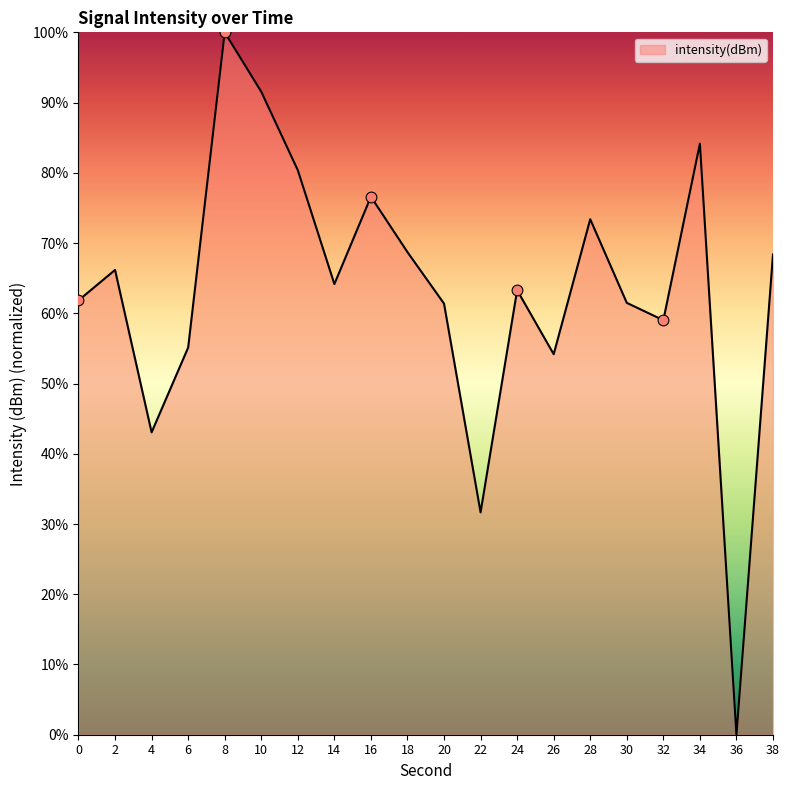

Between 8 and 28, which is larger?

8